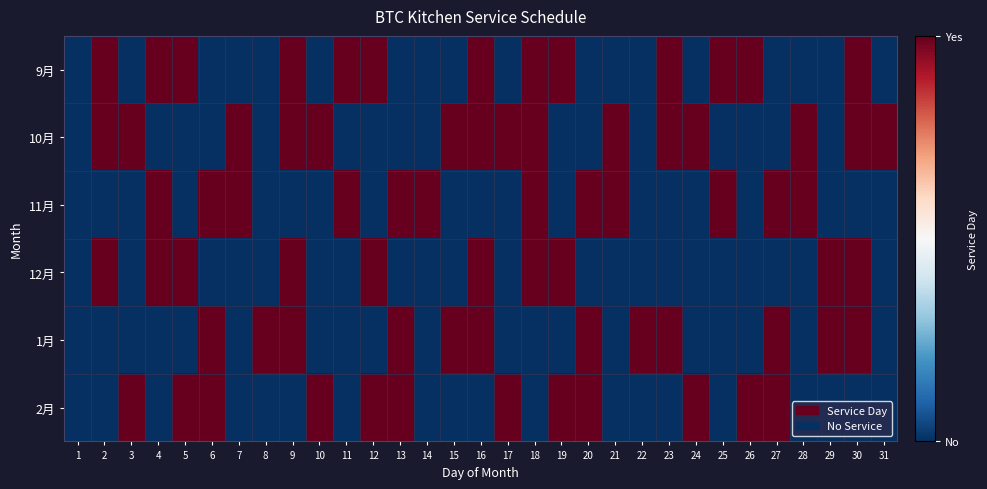

List the series in order of their peak value, highest first.

9月, 10月, 11月, 12月, 1月, 2月